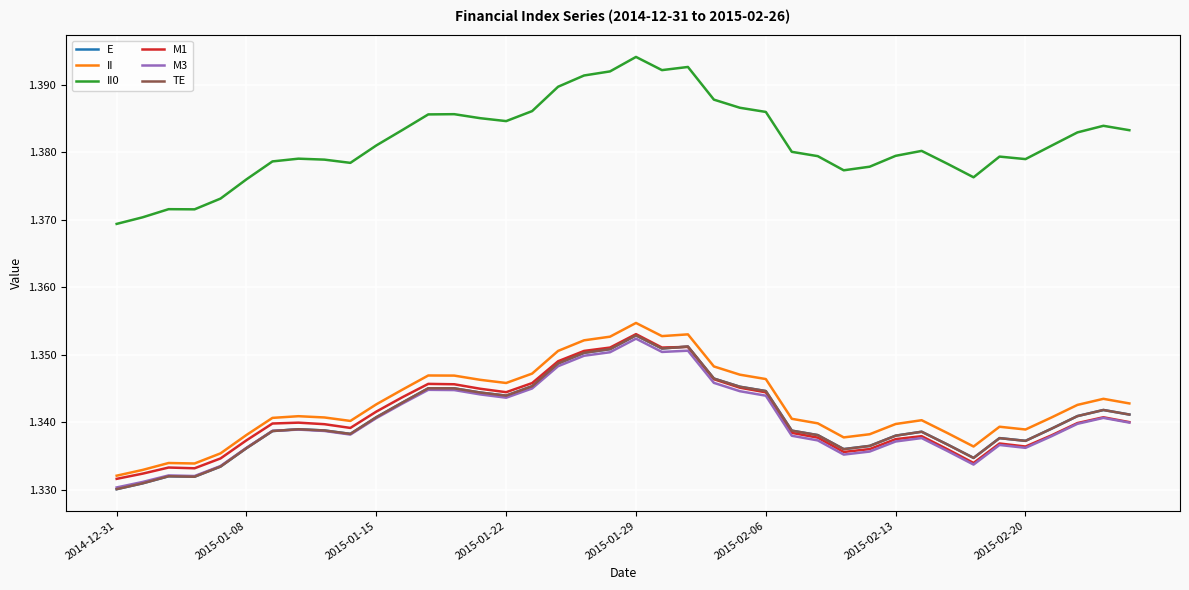

Which series has the largest total across all categories?

II0